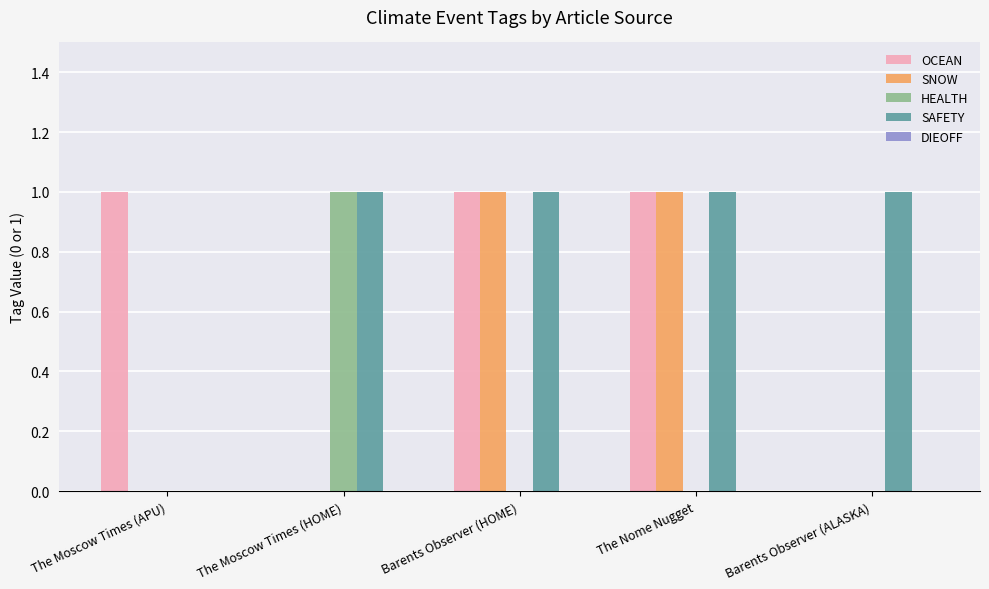

What is the highest value of the OCEAN series?

1